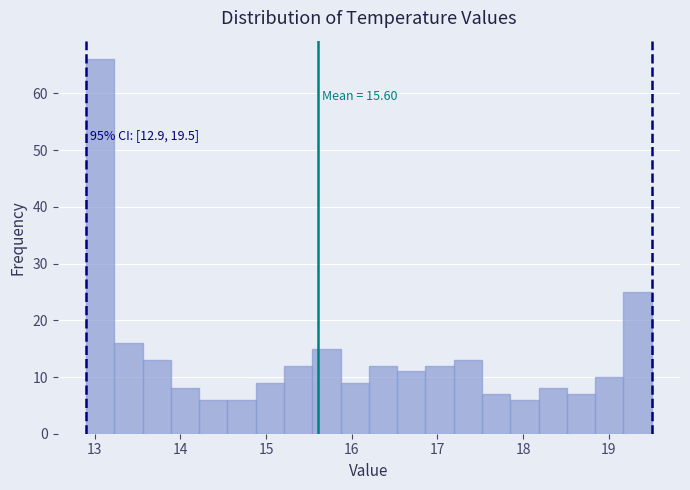

Read against the x-axis, roughly where is the centre of the tallest bar?

13.1